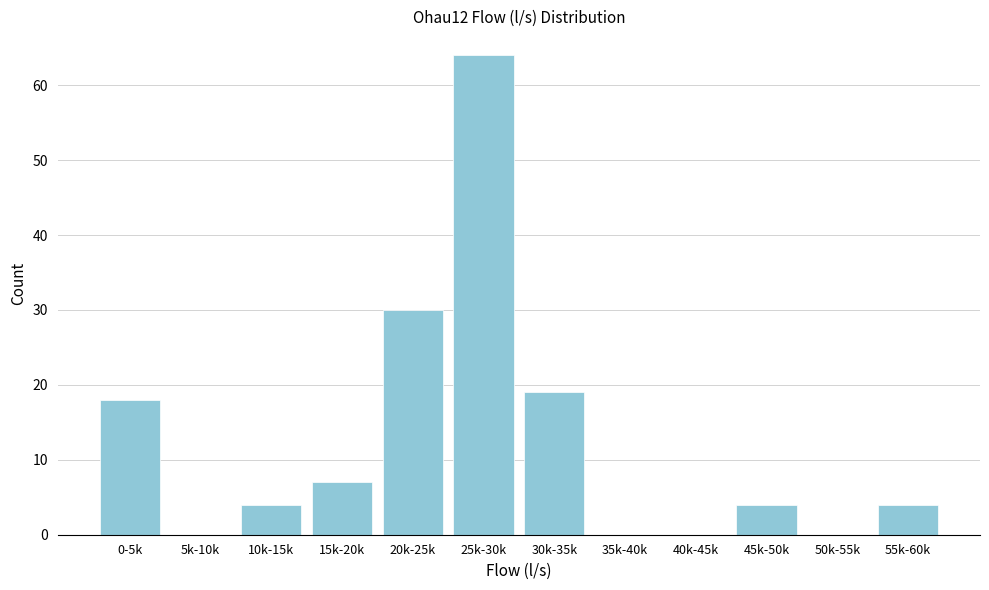

Reading left to right, transcribe all the data shown in this chart.

0-5k=18	5k-10k=0	10k-15k=4	15k-20k=7	20k-25k=30	25k-30k=64	30k-35k=19	35k-40k=0	40k-45k=0	45k-50k=4	50k-55k=0	55k-60k=4